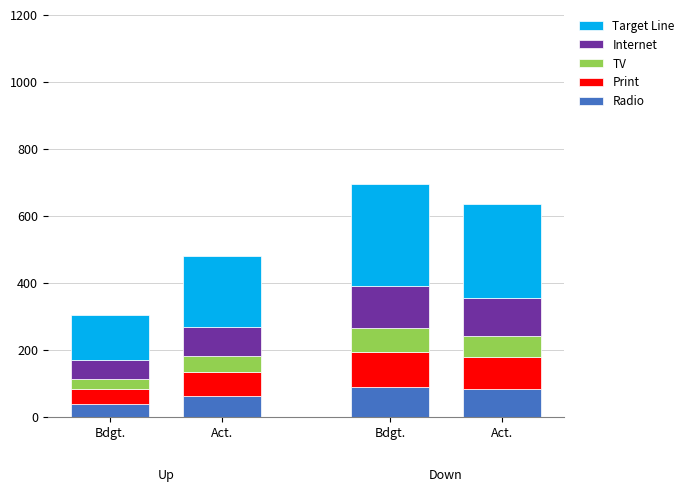

At Act., list the series in order from smallest to largest.

TV, Radio, Print, Internet, Target Line